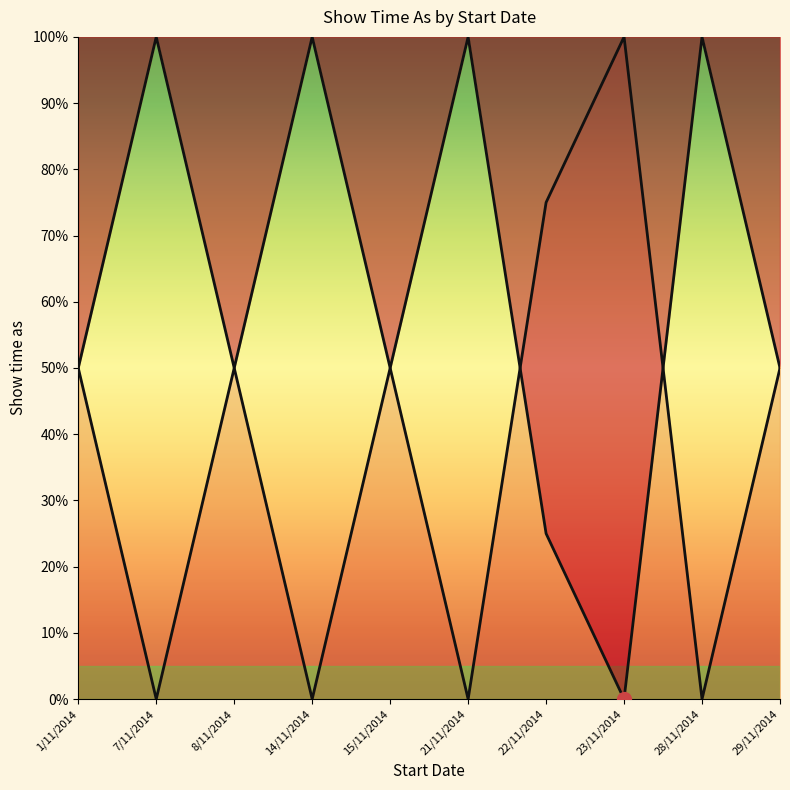

How many values are below 50?

2